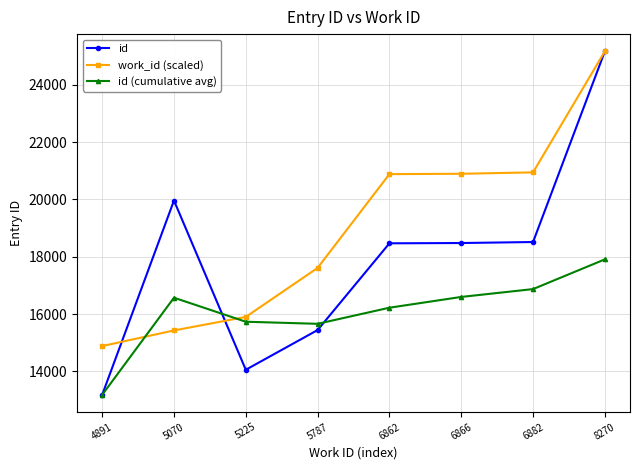

Where does the id series first go above 18477?

5070